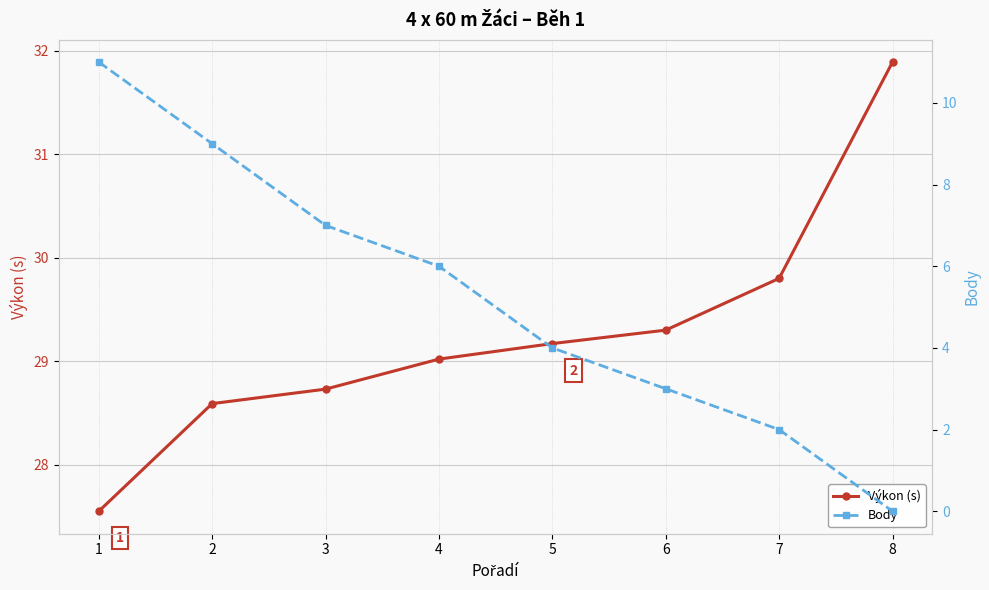

List the series in order of their overall mean, highest first.

Výkon (s), Body